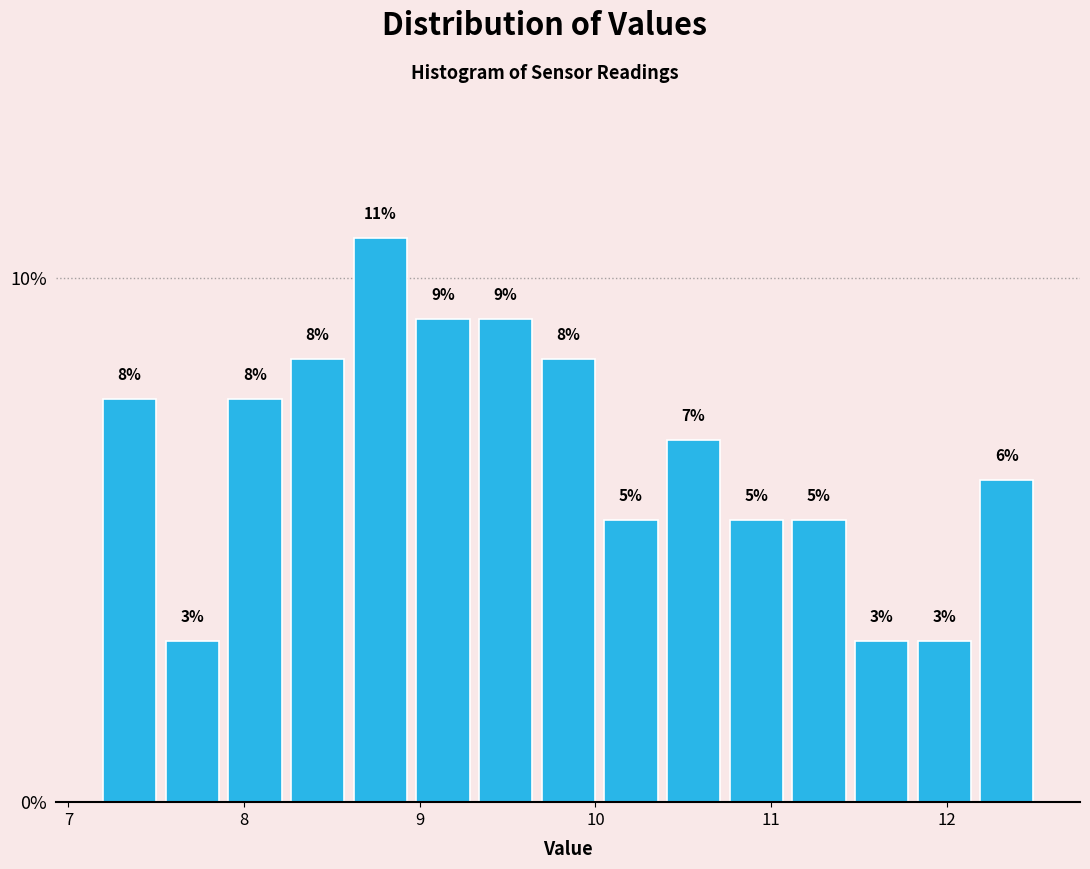

Read against the x-axis, roughly where is the centre of the tallest bar?

8.8